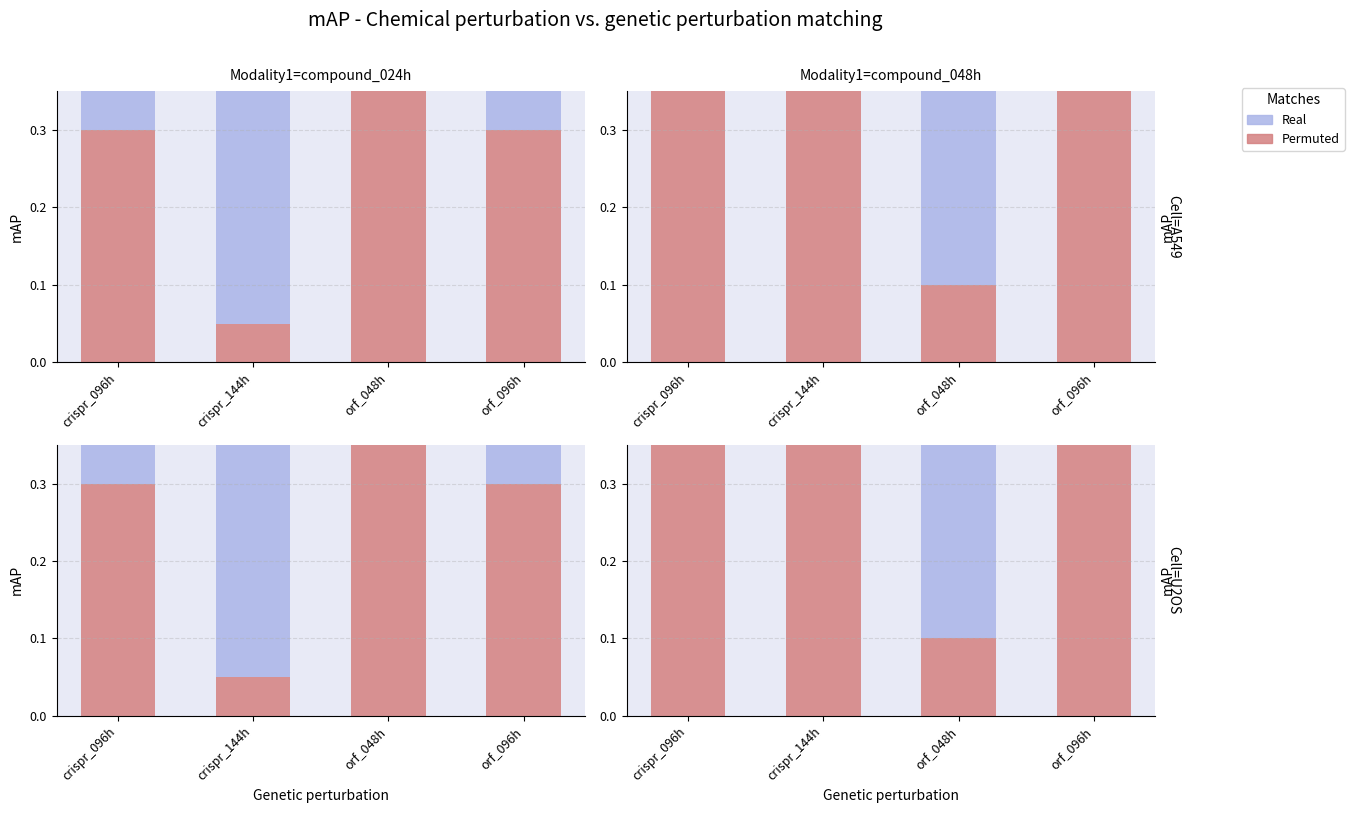

At which label does Permuted reach its peak?

crispr_096h